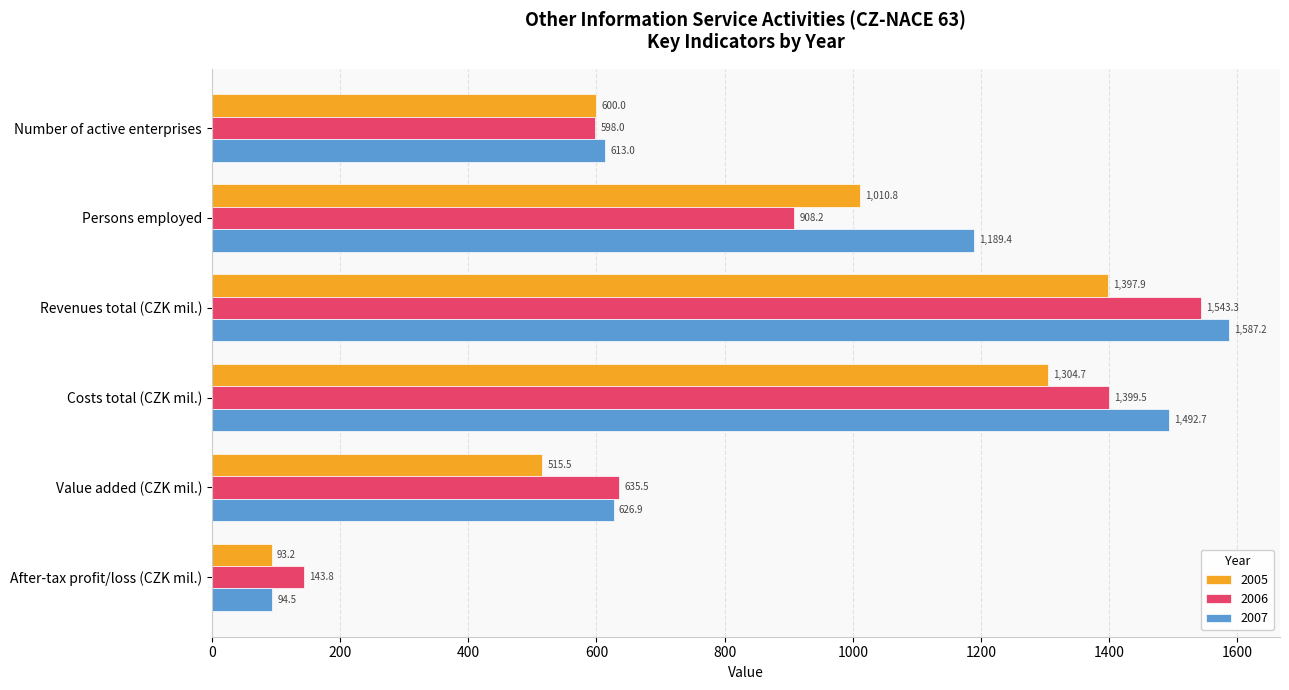

What is the minimum value shown in the chart?

93.2